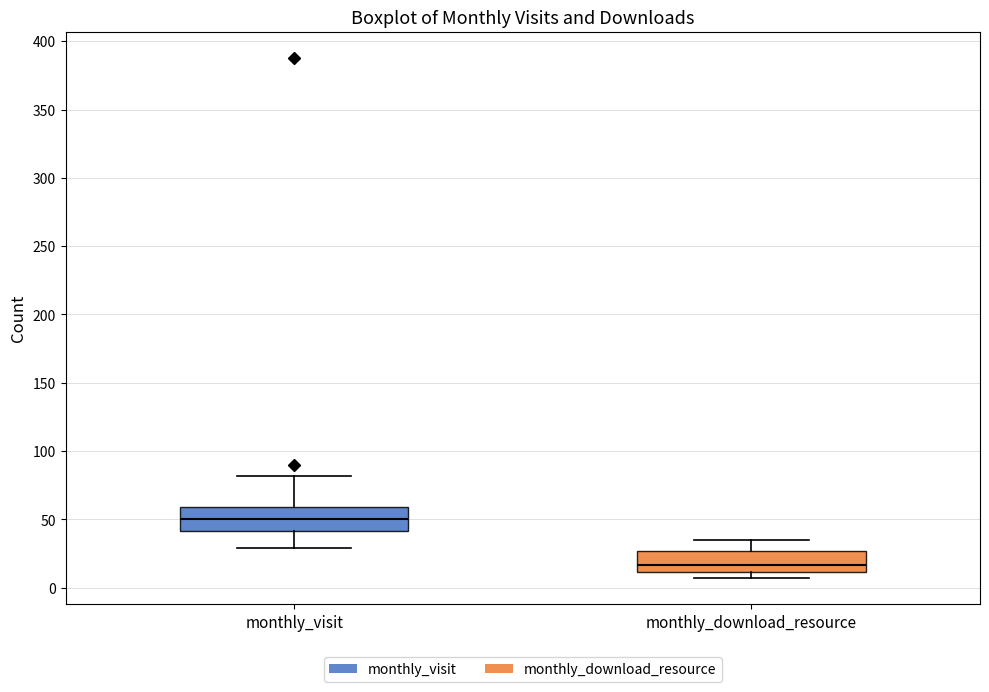

Where does the upper whisker of the box for monthly_download_resource end on the y-axis? The values are not printed on the chart, so give them approximately, as read against the axis.

35